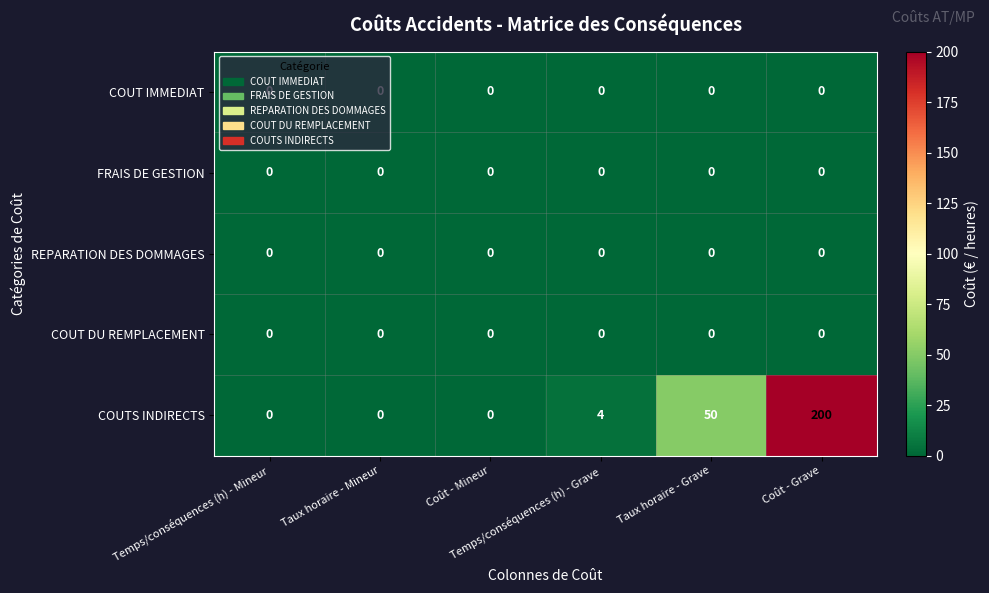

Which series has the largest range (max minus min)?

COUTS INDIRECTS